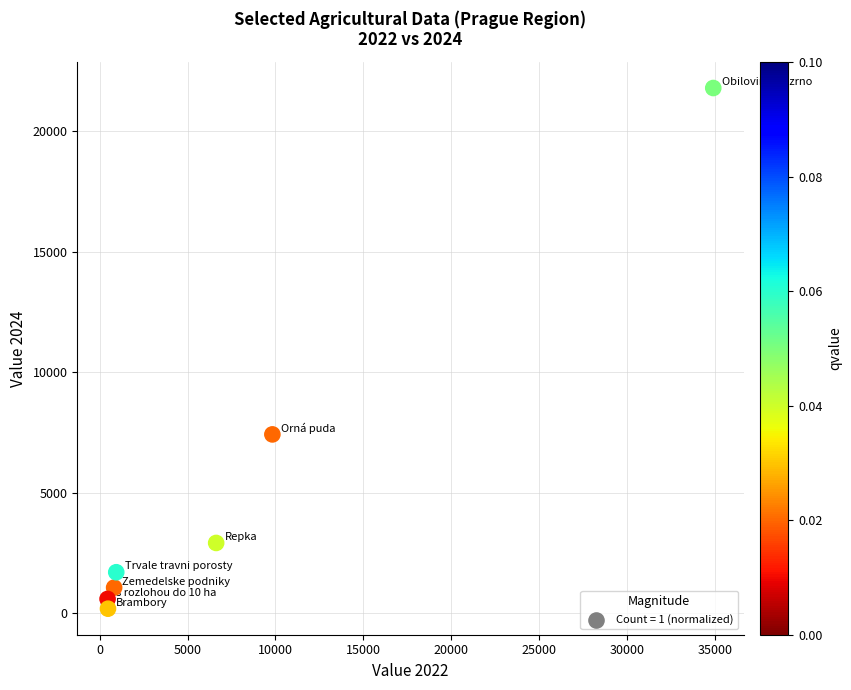

What Y value in the scatter plot is closest to 10993?

7419.3